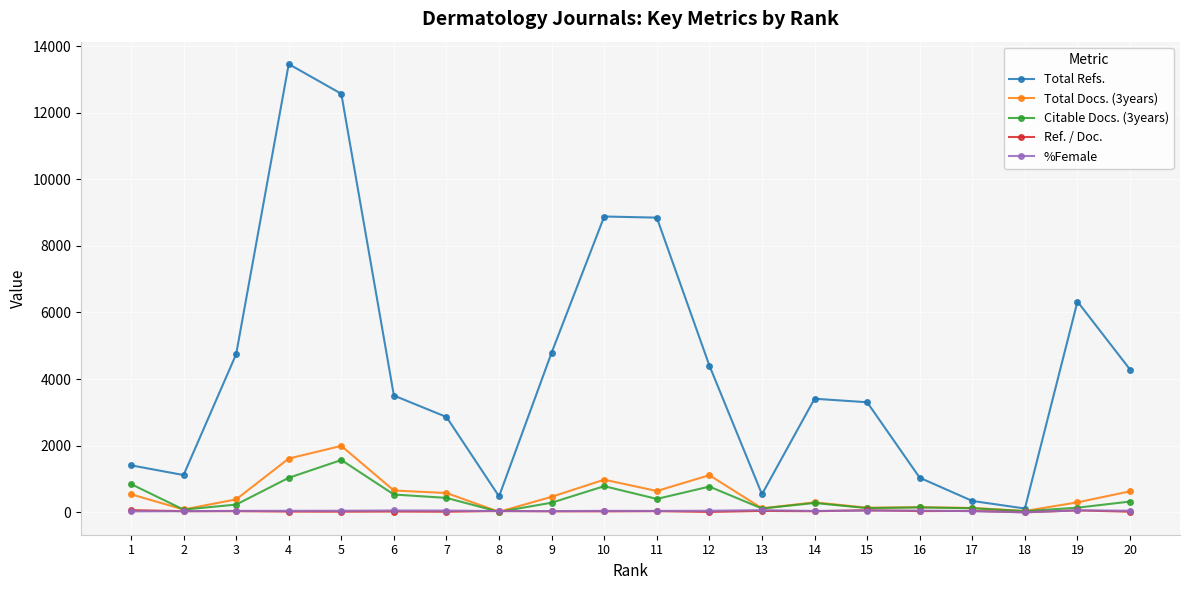

Between 4 and 7, which series saw the biggest shift?

Total Refs.